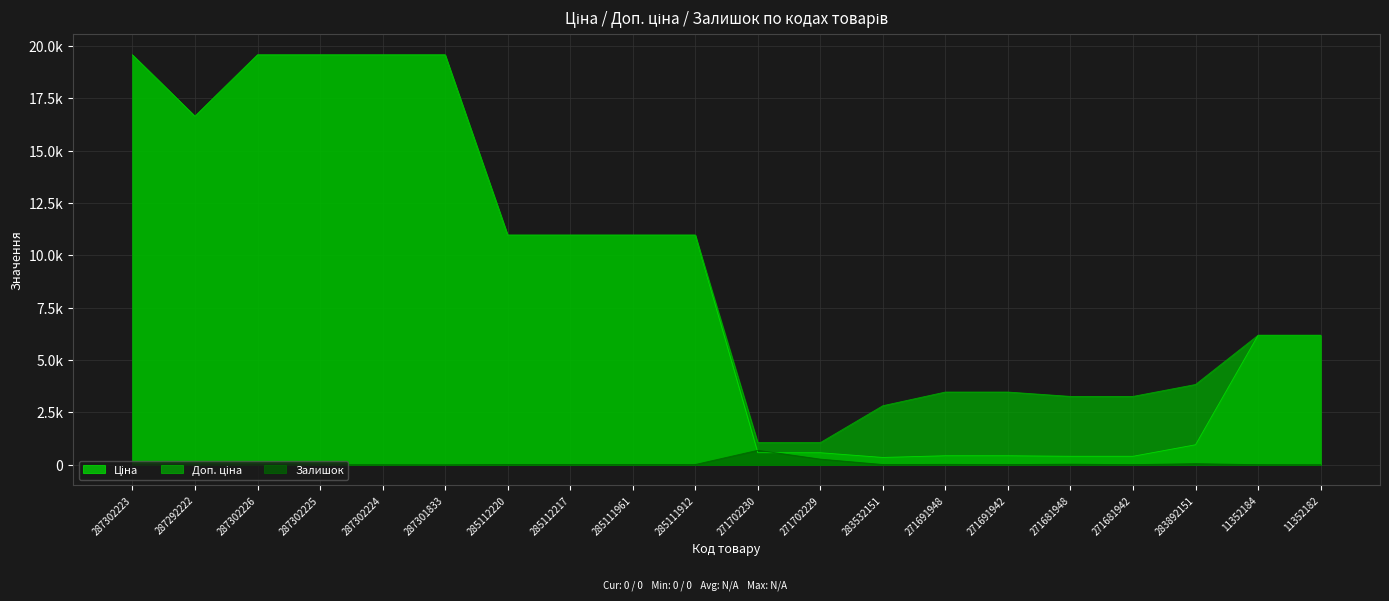

Read the Ціна value at 287302226.

19564.9